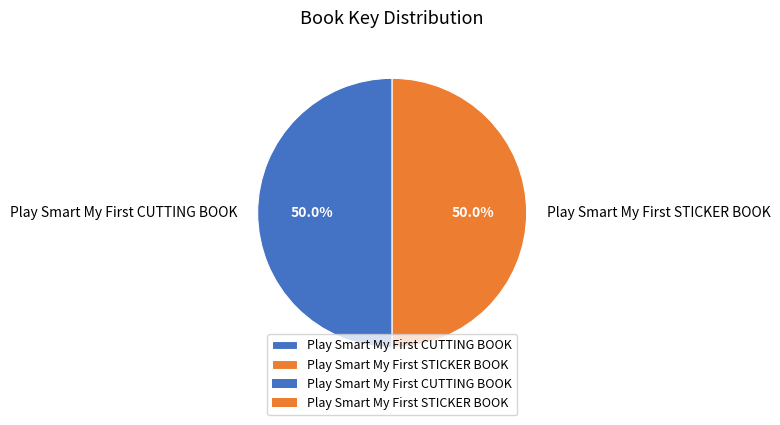

How many slices are in this pie chart?

2